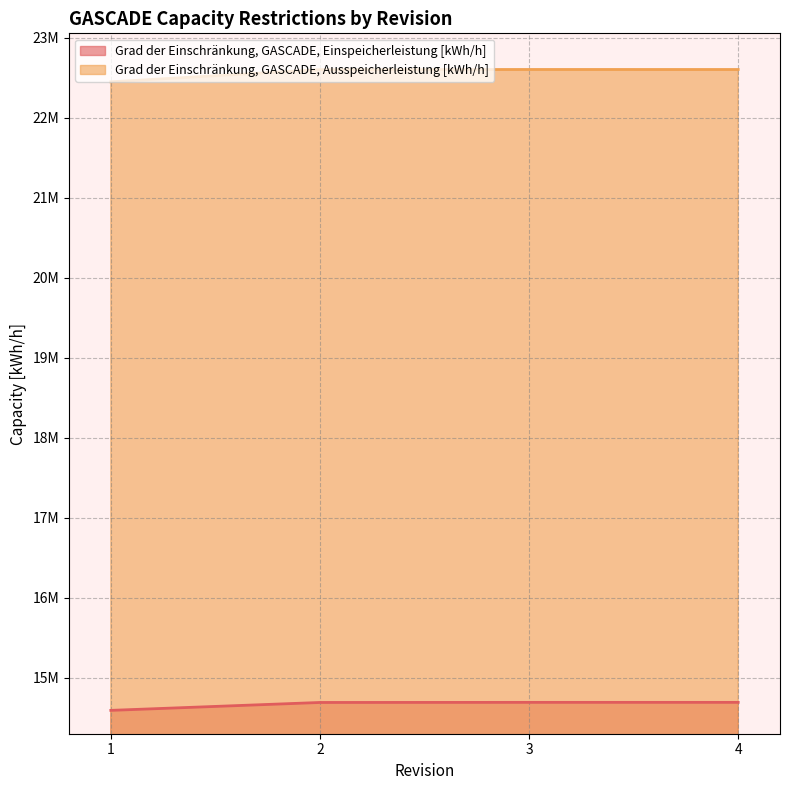

Where is the first local minimum for Grad der Einschränkung, GASCADE, Ausspeicherleistung [kWh/h]?

1